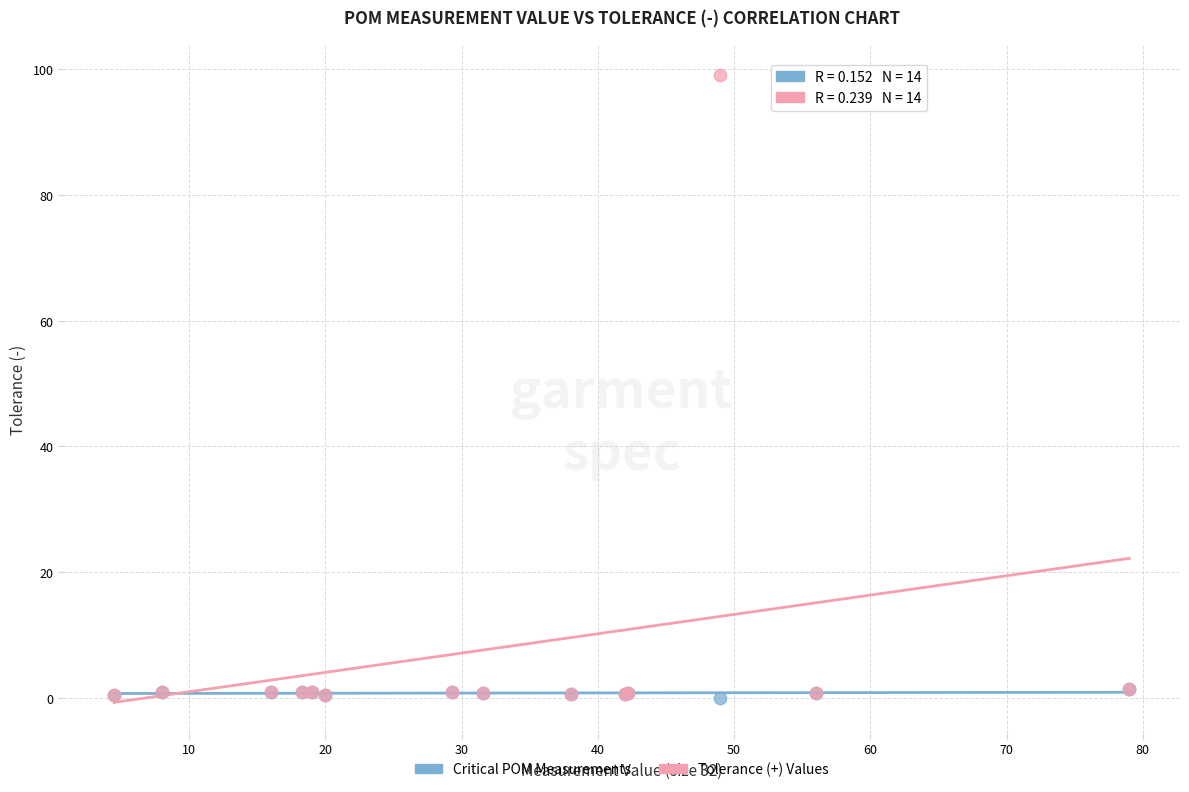

Which series contains the highest Y value?

Tolerance (+) Values